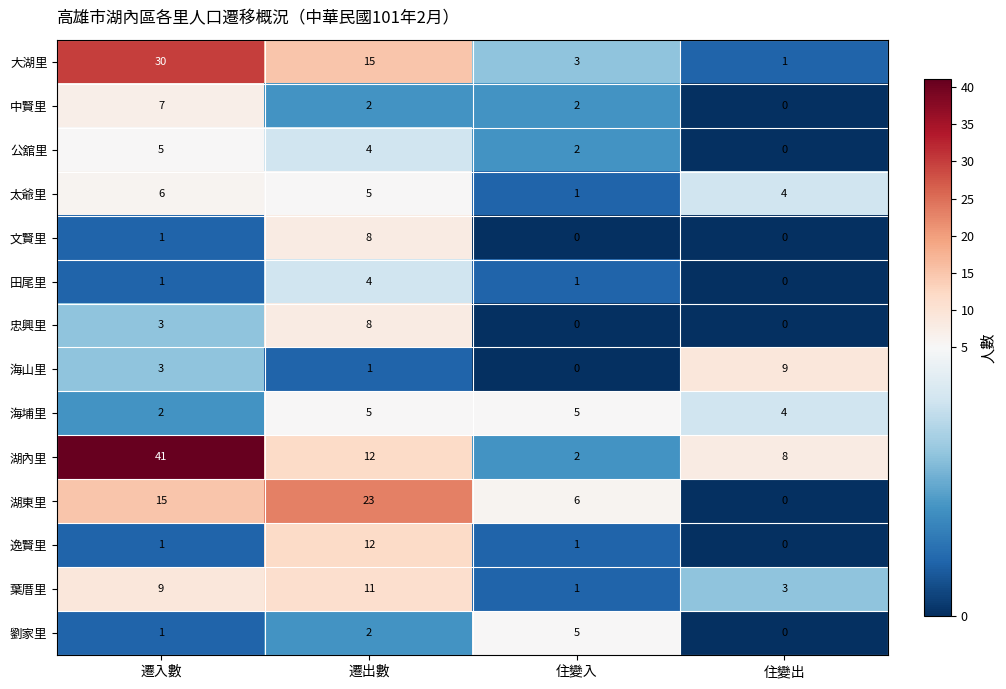

True or false: 葉厝里 has a value of 9 at 遷入數.

True